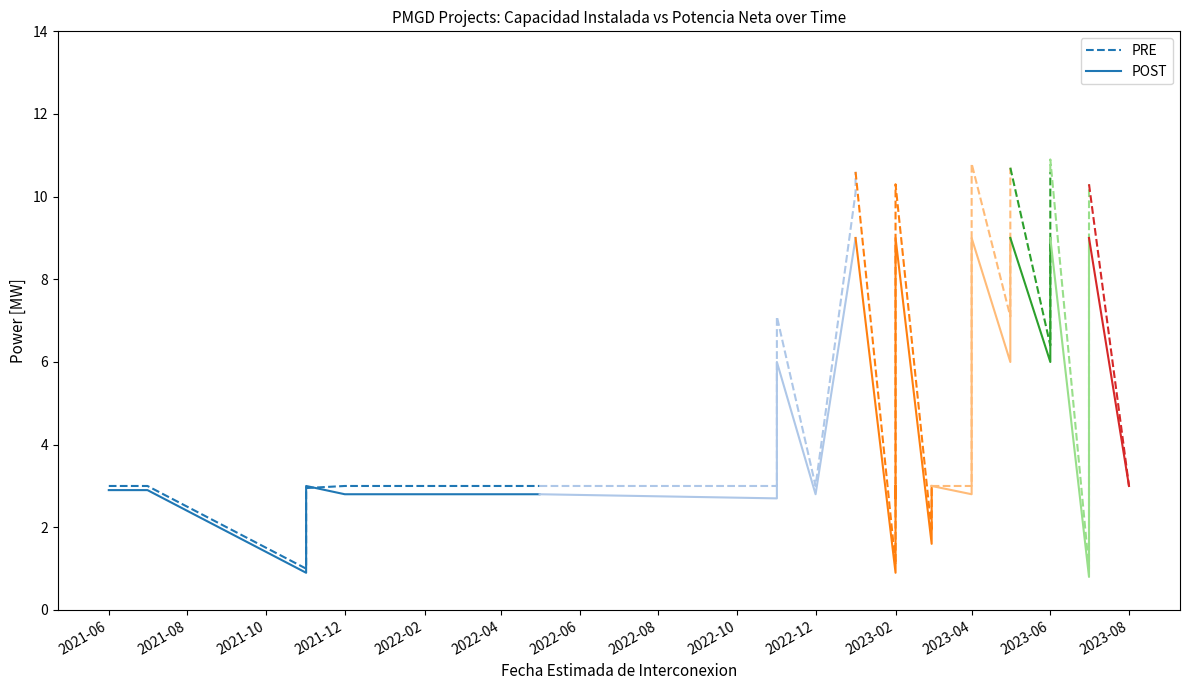

What is the total value across all series at 2021-12?

6.0